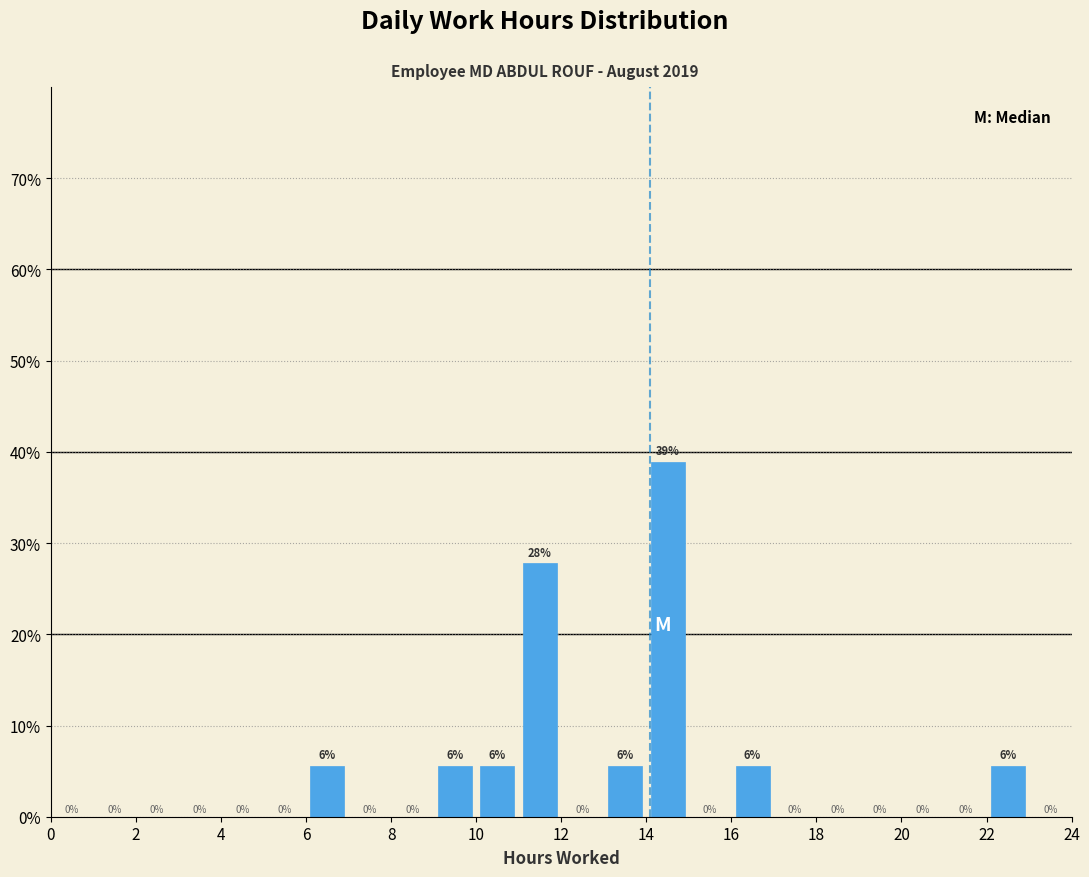

Over which range of the x-axis is the bar tallest?

14 to 15